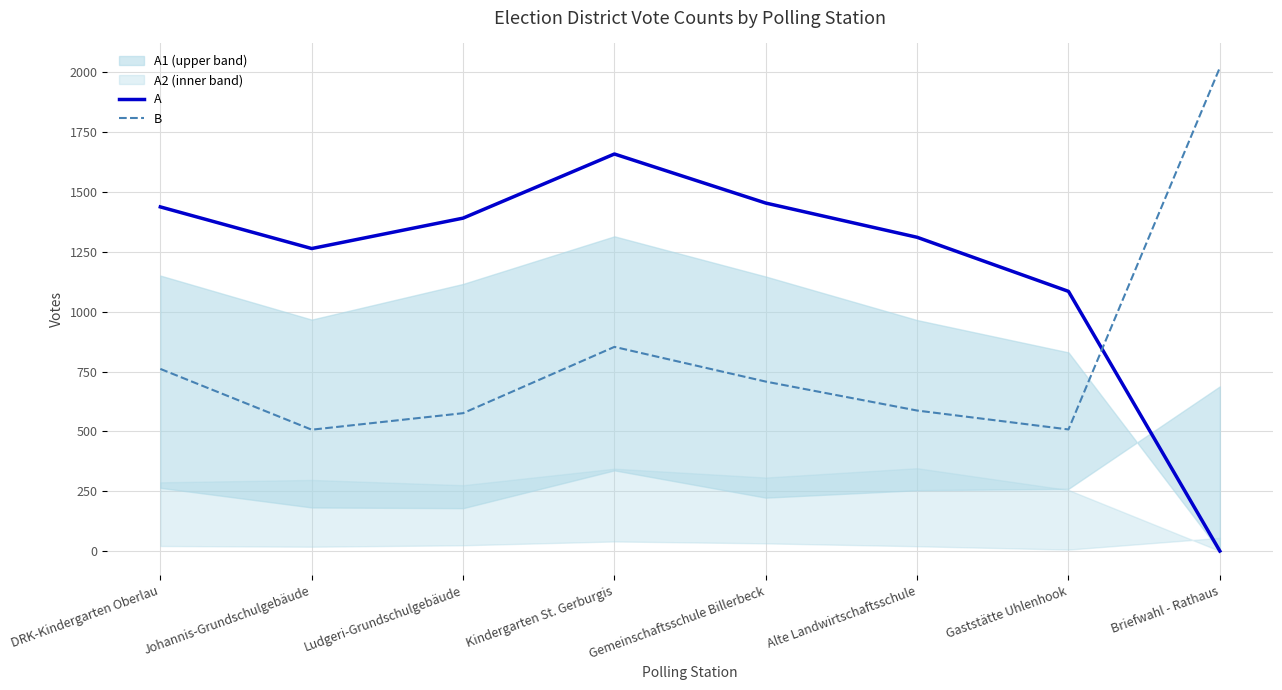

How many lines are shown in the chart?

2